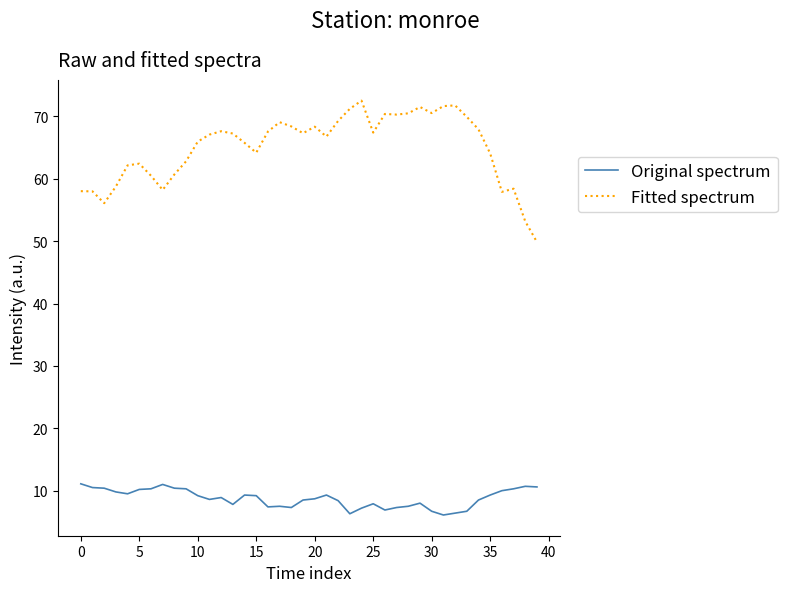

List the series in order of their peak value, lowest first.

Original spectrum, Fitted spectrum